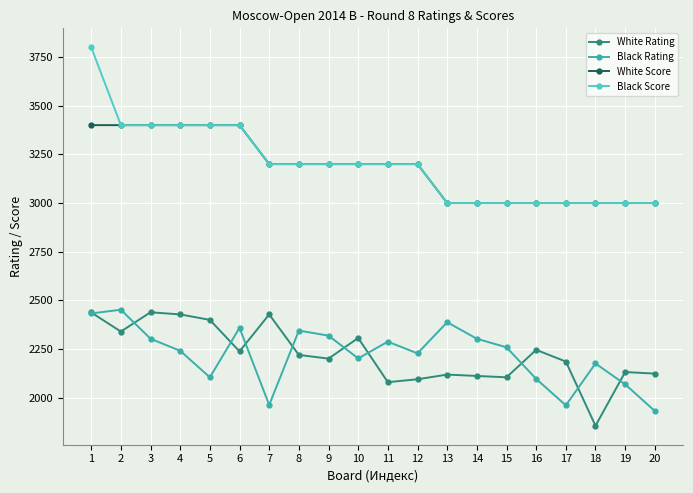

Which series has the largest range (max minus min)?

Black Score